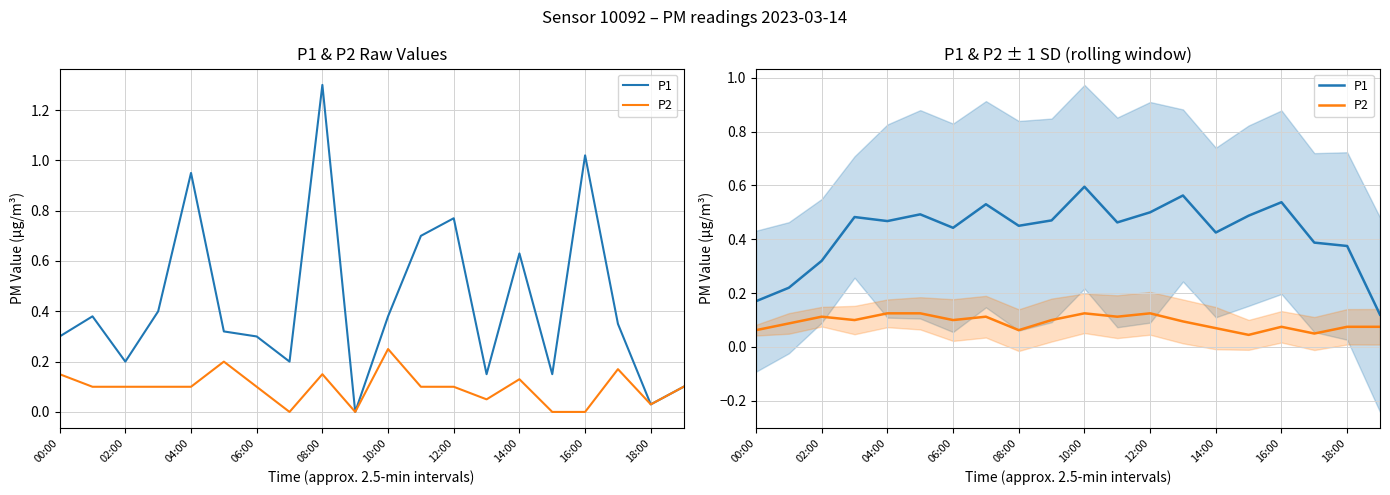

What is the label of the 15th point from the left?

14:00